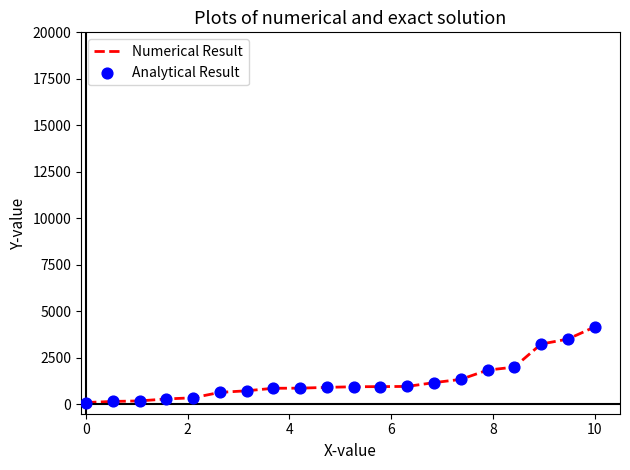

What is the difference between the maximum and minimum values?

4061